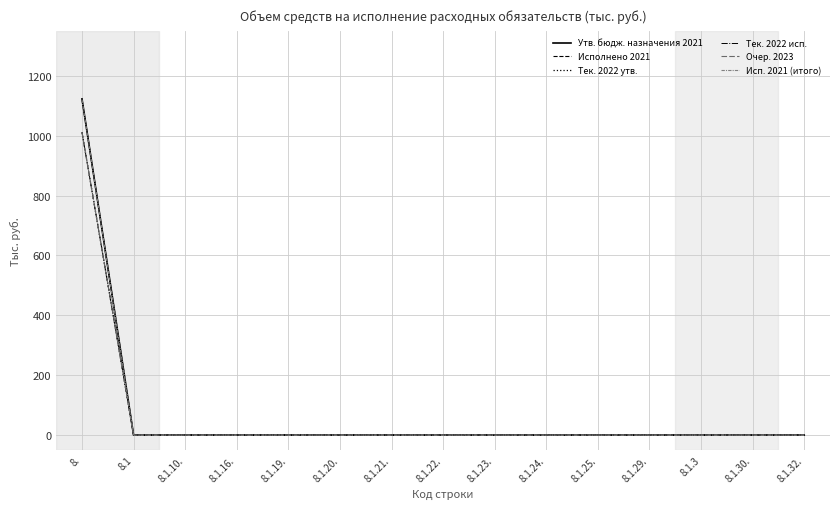

Does the chart have visible grid lines?

Yes